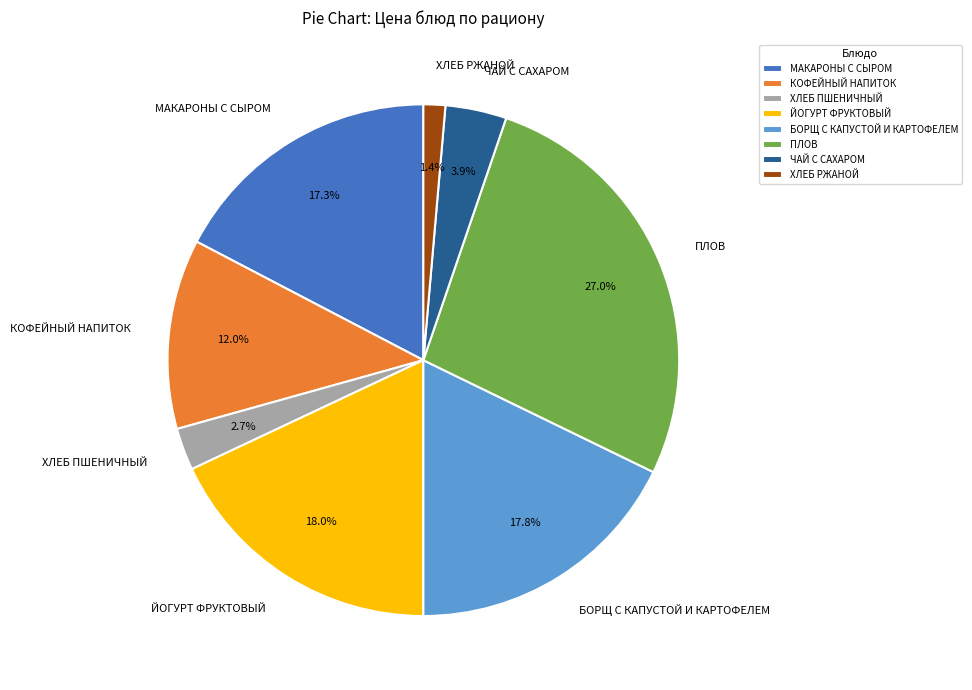

What is the smallest slice in the pie chart?

ХЛЕБ РЖАНОЙ